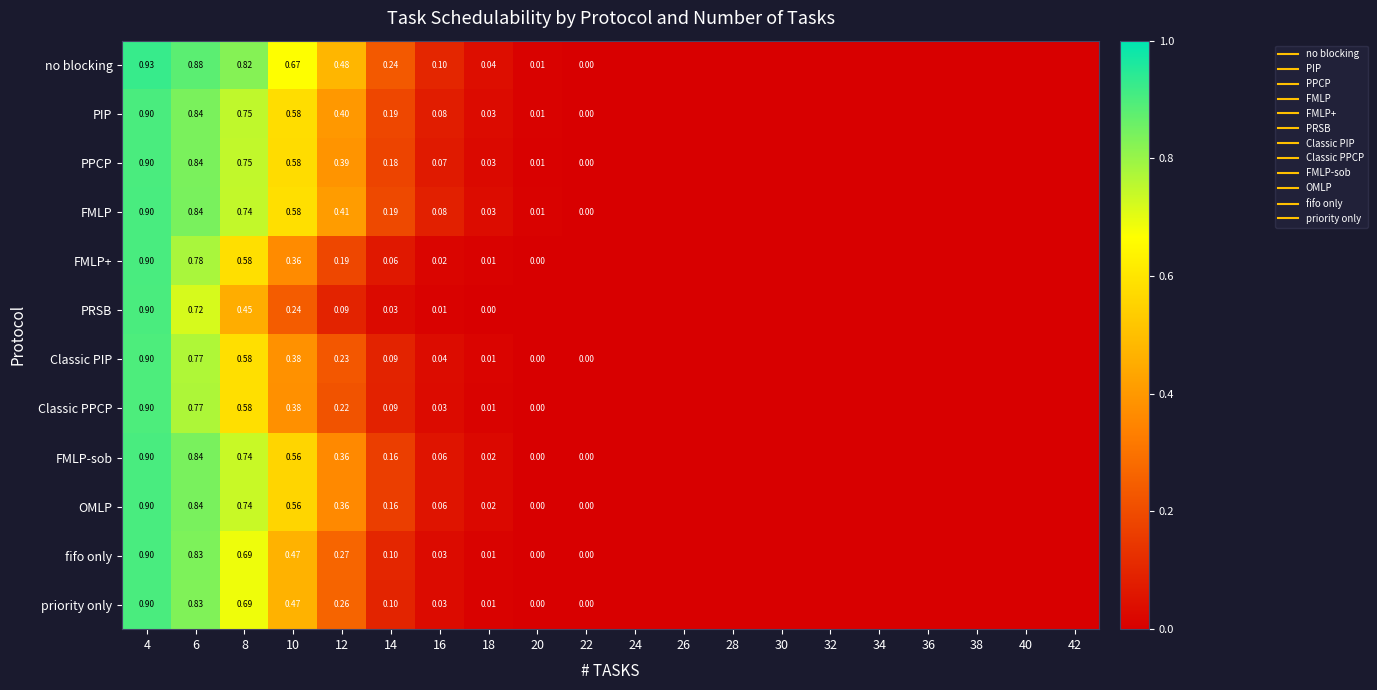

At 28, list the series in order from largest to smallest.

no blocking, PIP, PPCP, FMLP, FMLP+, PRSB, Classic PIP, Classic PPCP, FMLP-sob, OMLP, fifo only, priority only